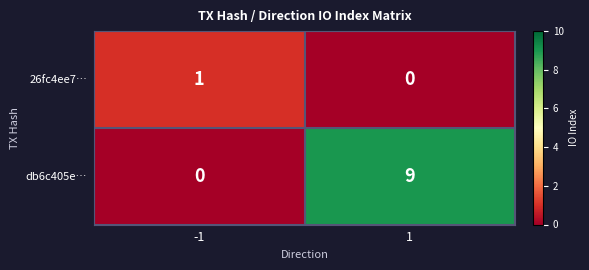

At which category is the sum across all series the highest?

1